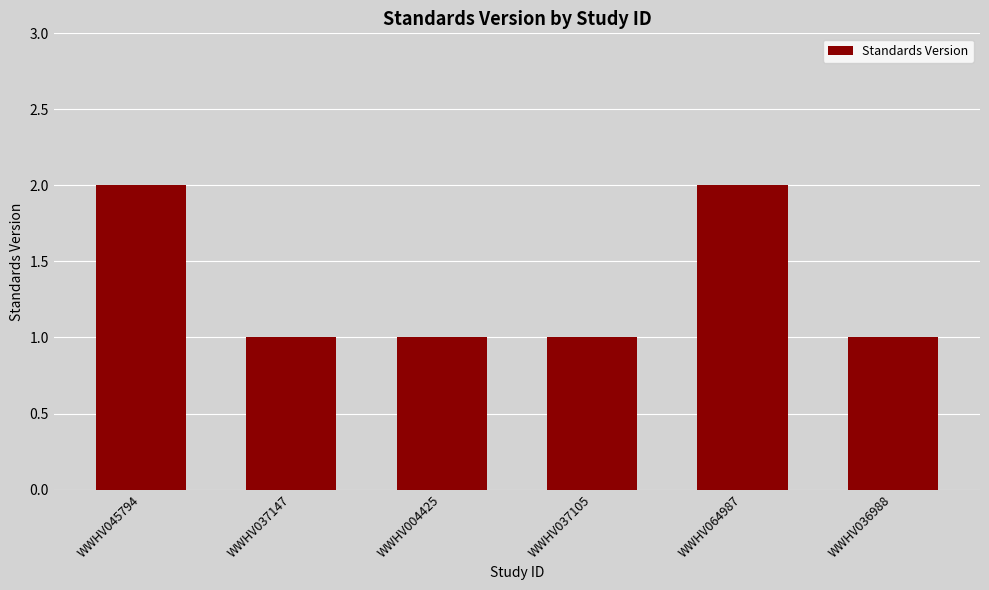

How many data points does each series have?

6